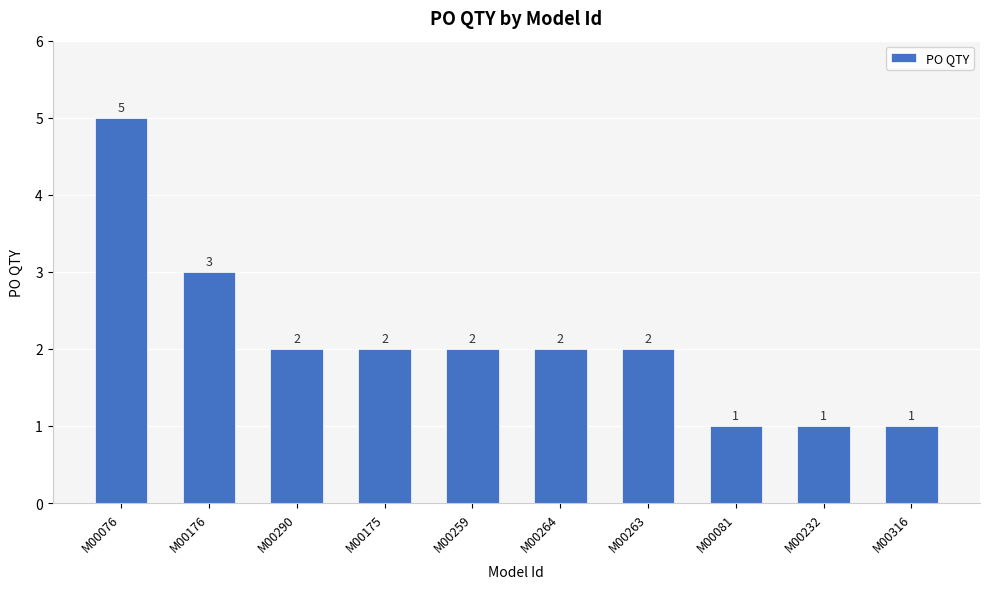

Reading right to left, list all the values displayed in this chart.

M00316=1	M00232=1	M00081=1	M00263=2	M00264=2	M00259=2	M00175=2	M00290=2	M00176=3	M00076=5